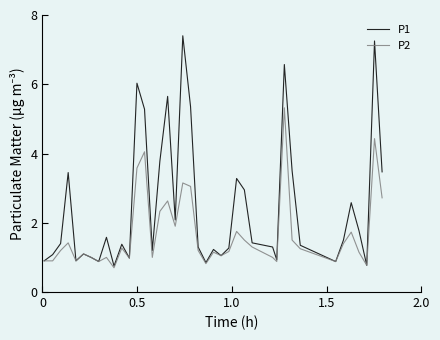

What is the smallest value displayed?

0.7